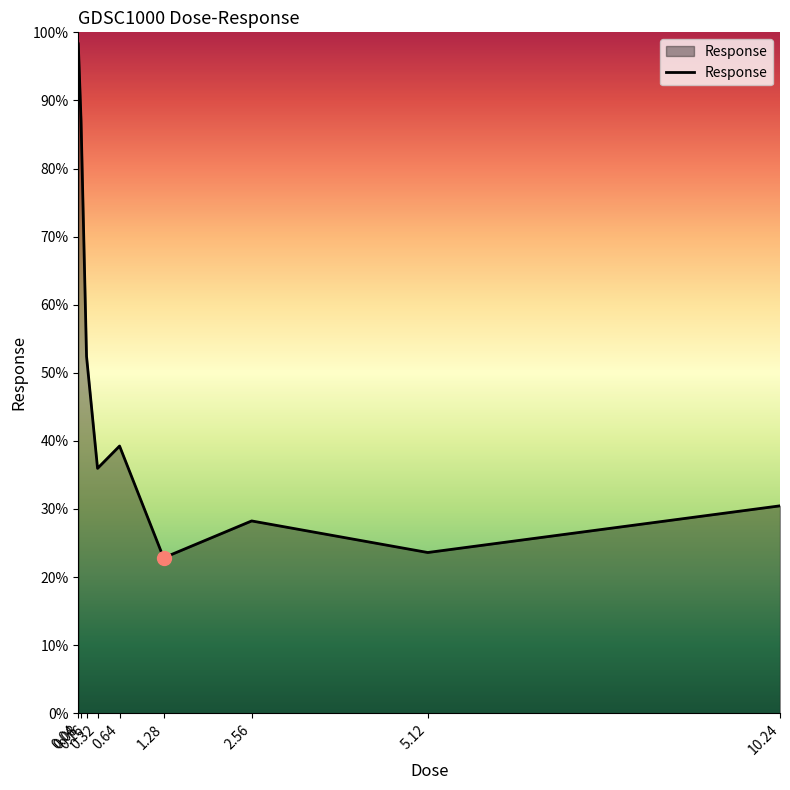

The value at 0.64 is 62.6. True or false?

False